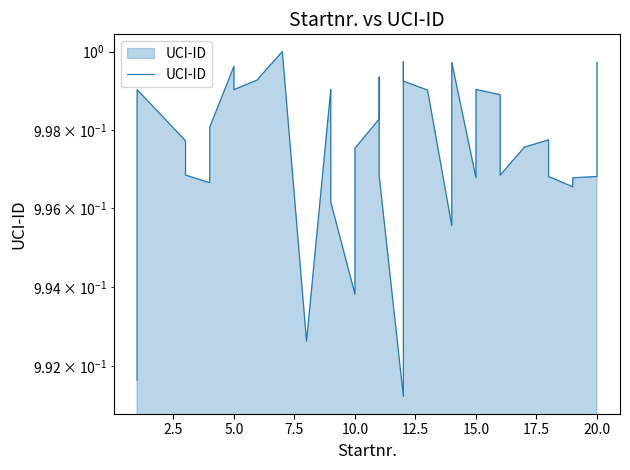

How many distinct data groups are displayed?

1